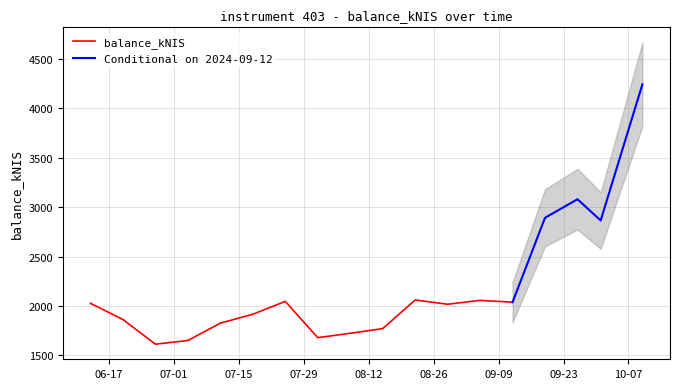

True or false: the data shows 1770.4 at 2024-08-15.

True